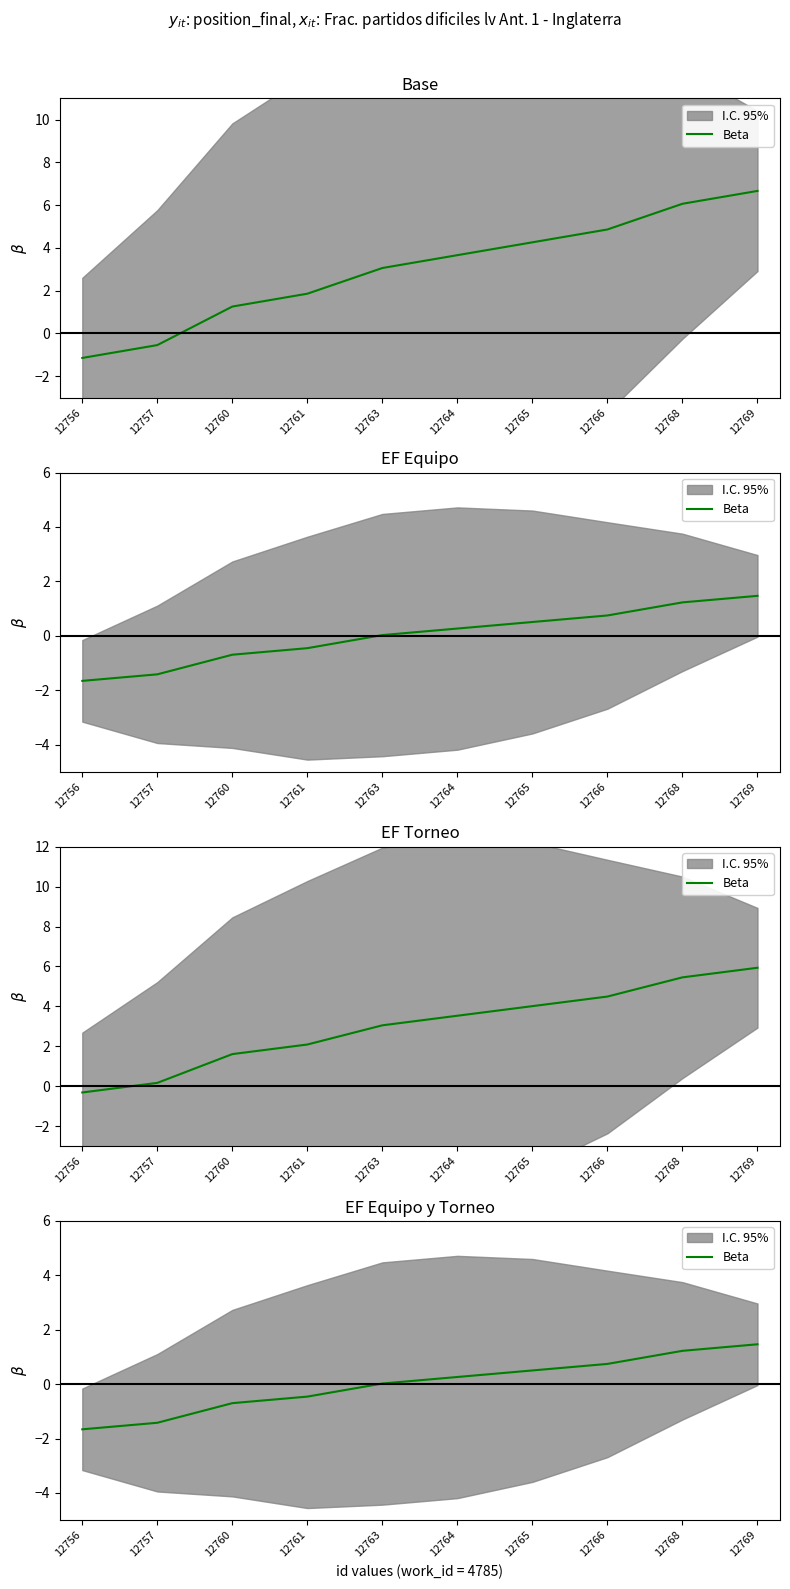

How many negative values are there?

4